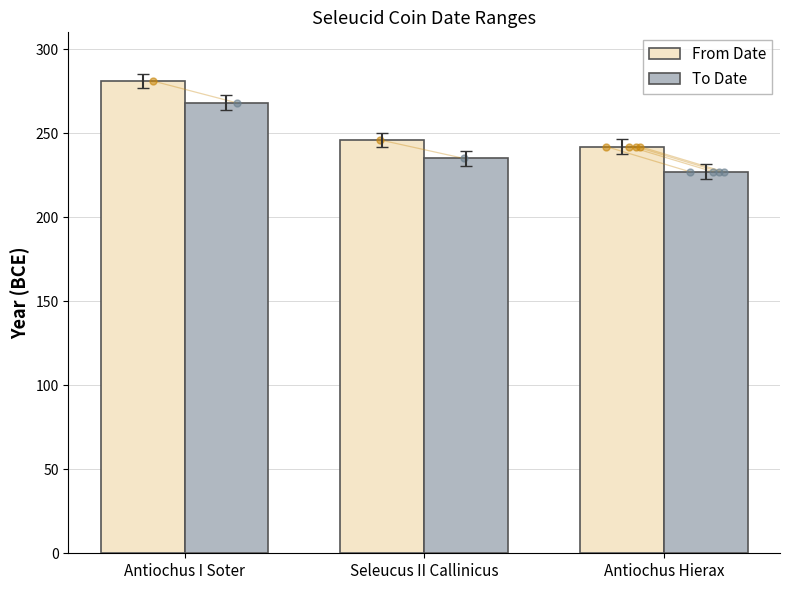

Which series has the largest range (max minus min)?

To Date